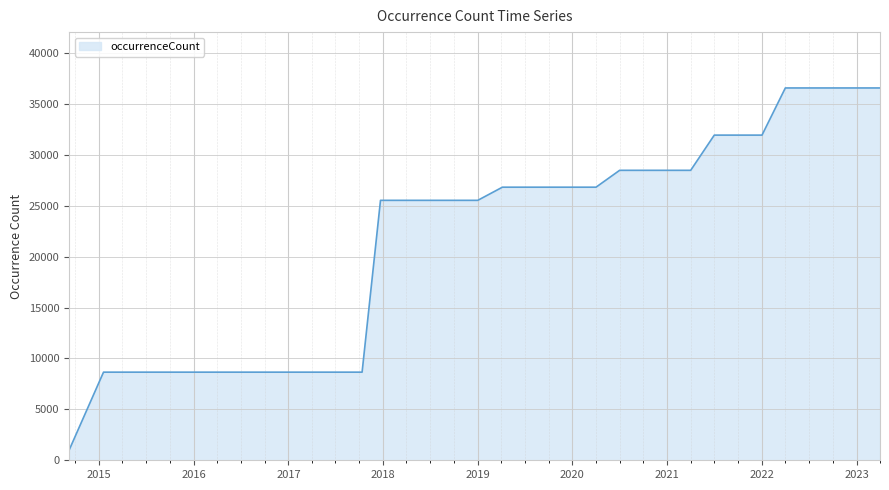

What is the smallest value displayed?

979